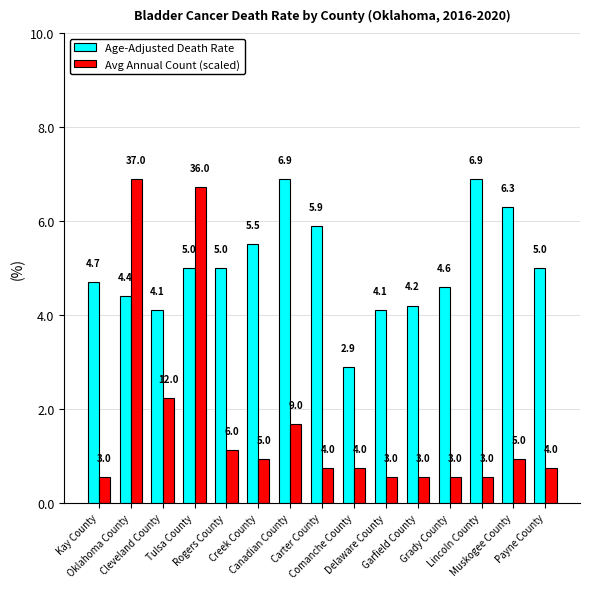

At how many categories does at least one series exceed 6?

5